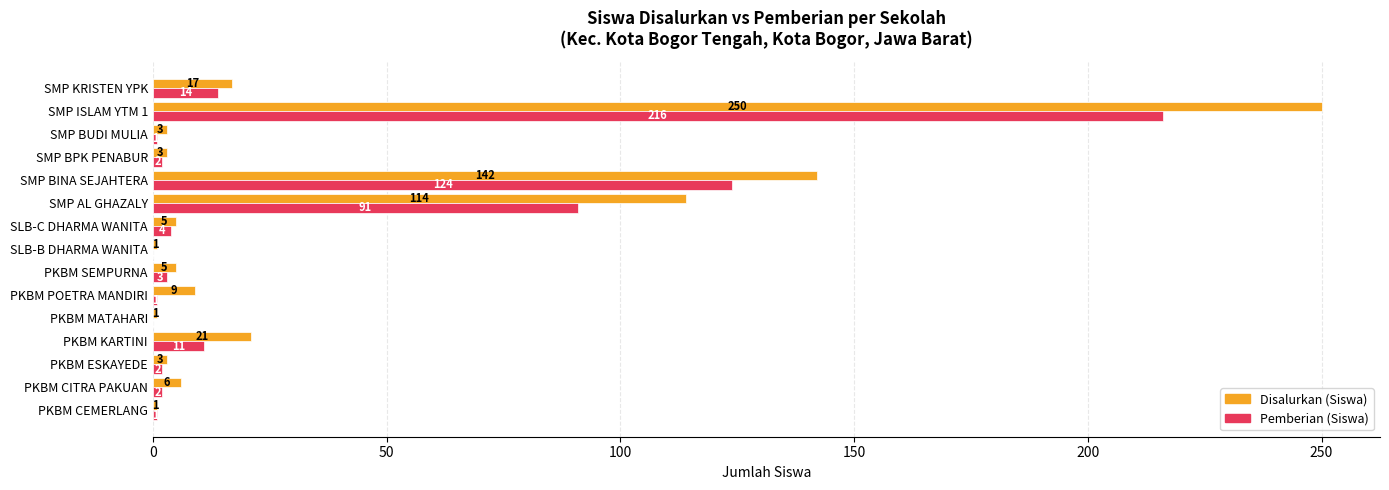

What is the greatest value displayed?

250